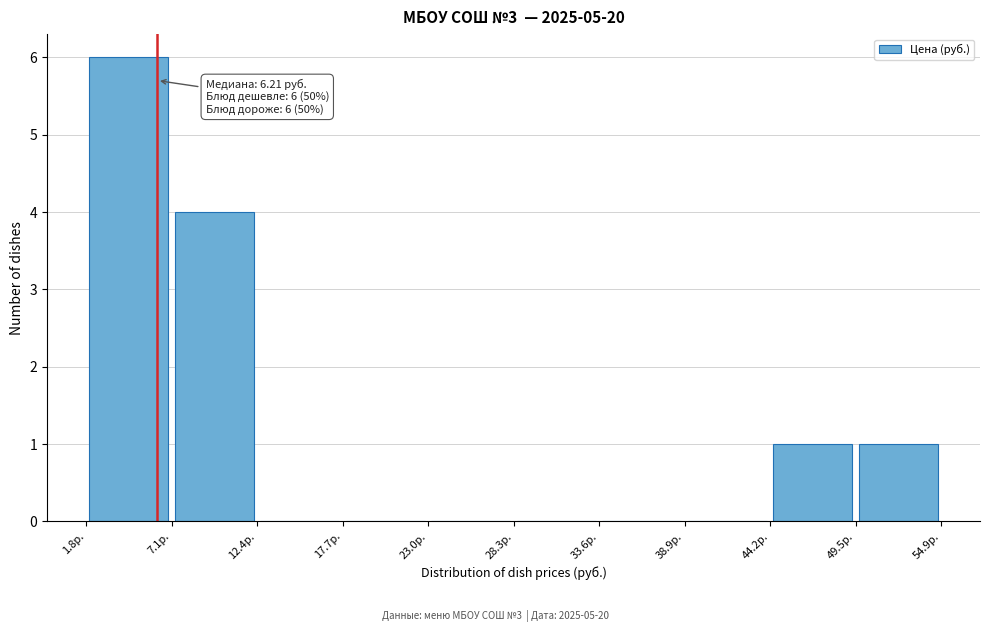

Which range on the x-axis has the tallest bar?

2 to 7